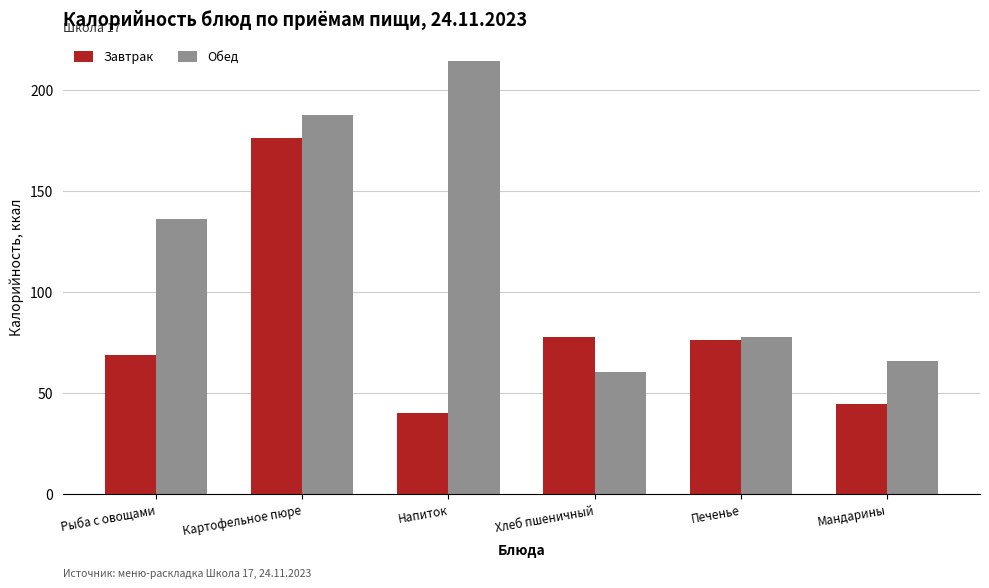

Between Рыба с овощами and Печенье, which series saw the biggest shift?

Обед